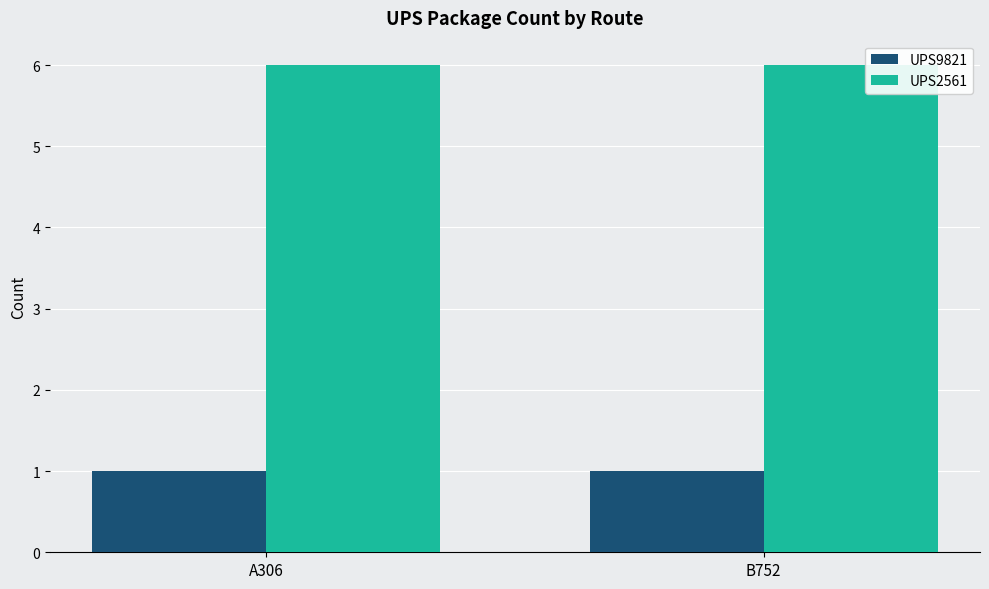

Reading right to left, transcribe all the data shown in this chart.

UPS9821: B752=1	A306=1
UPS2561: B752=6	A306=6